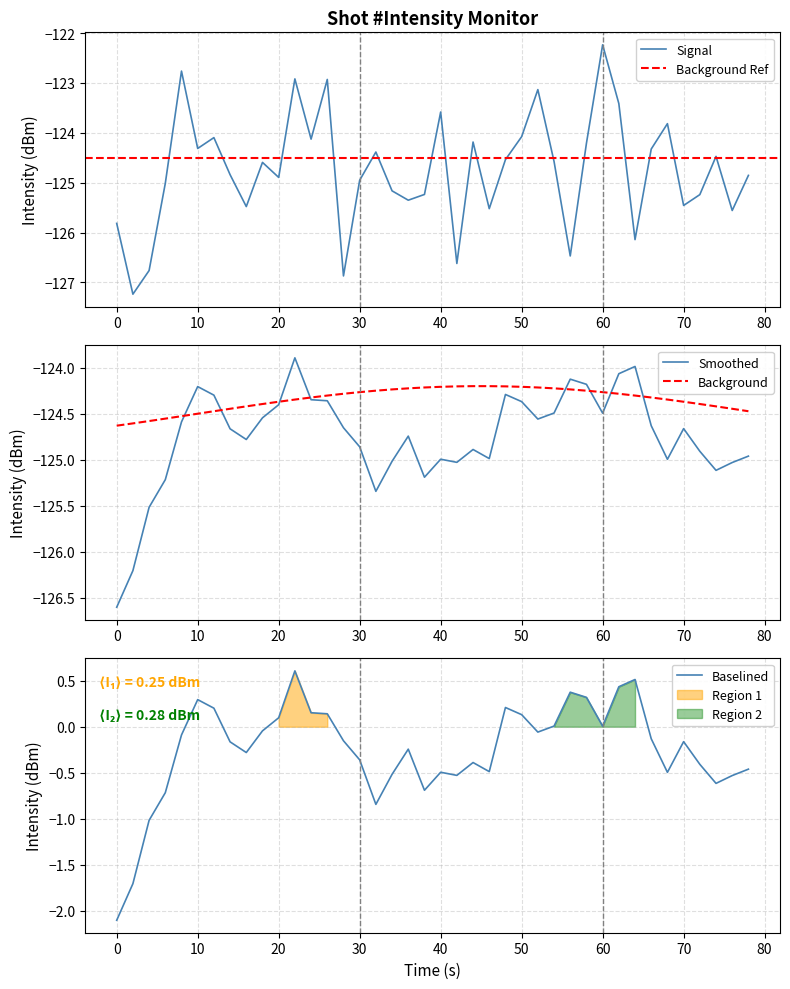

How many points are lower than both their immediate neighbors (excluding endpoints)?

13